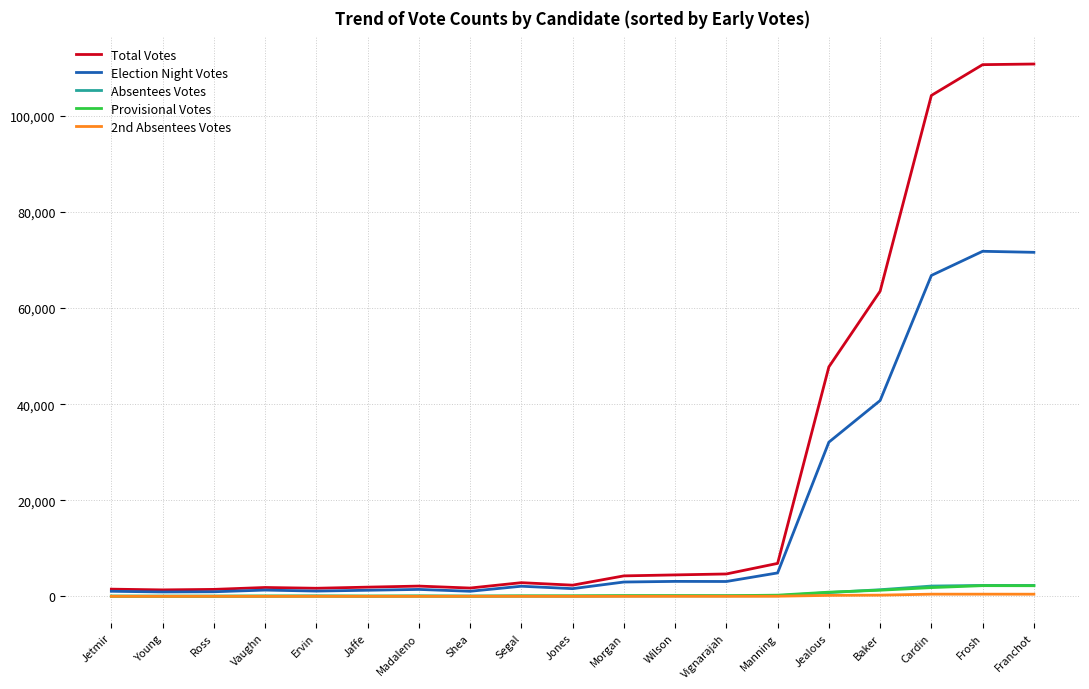

Which series has the widest spread of values?

Total Votes